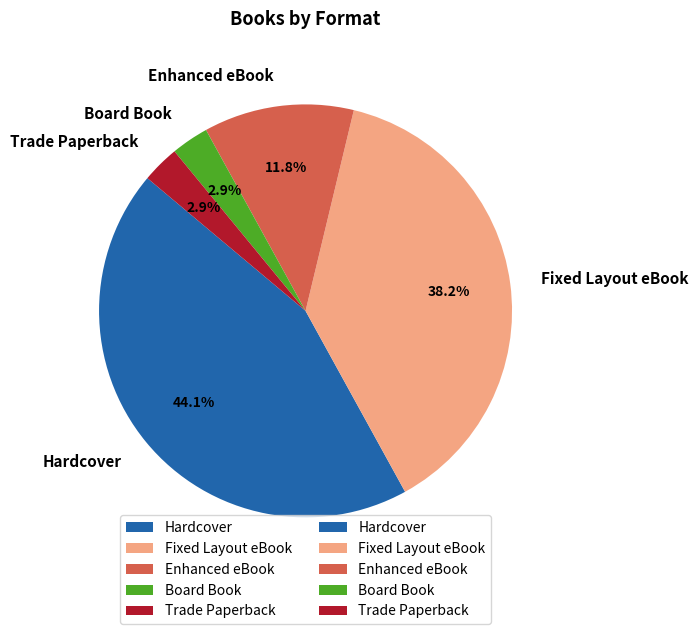

What portion of the pie excludes Fixed Layout eBook?

61.8%